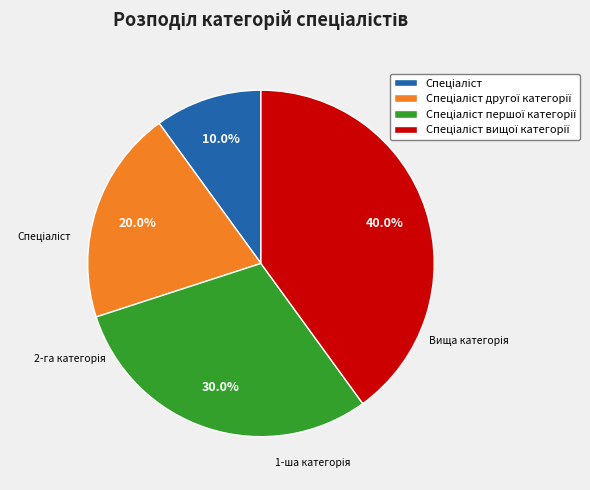

Does any single category account for the majority?

No